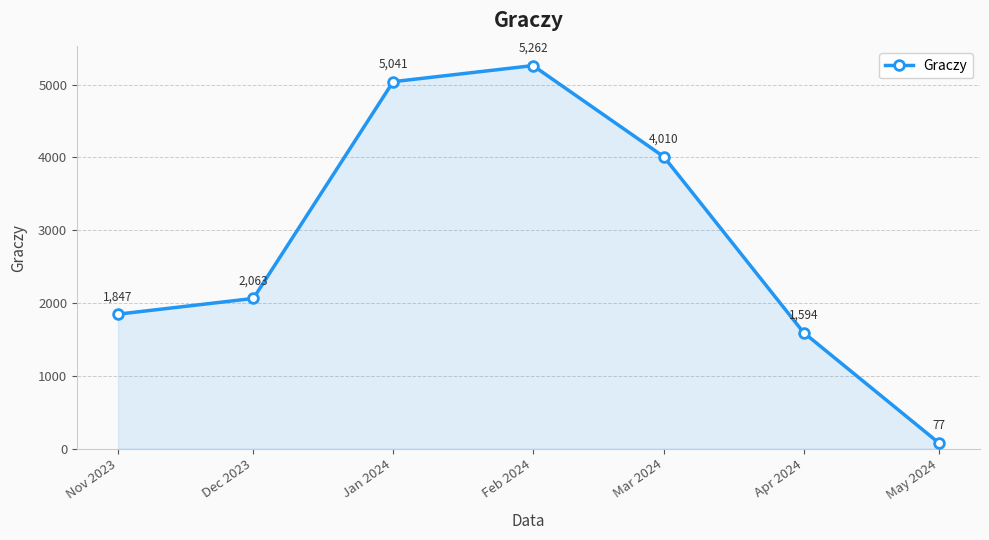

What is the sum of all values?

19894